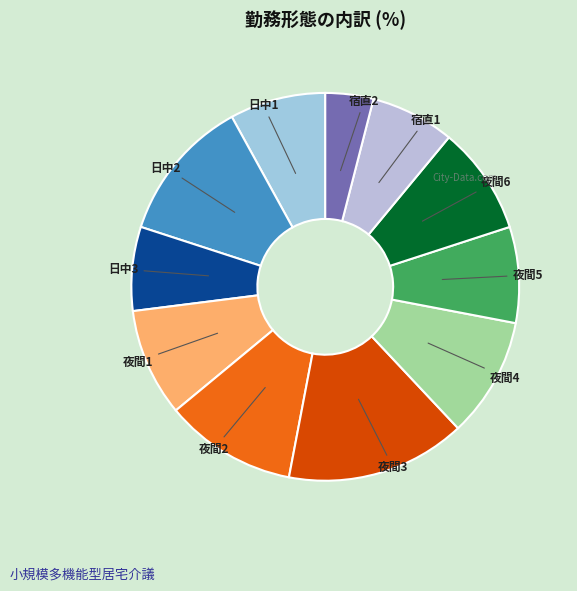

Is there any slice that represents more than half of the pie?

No